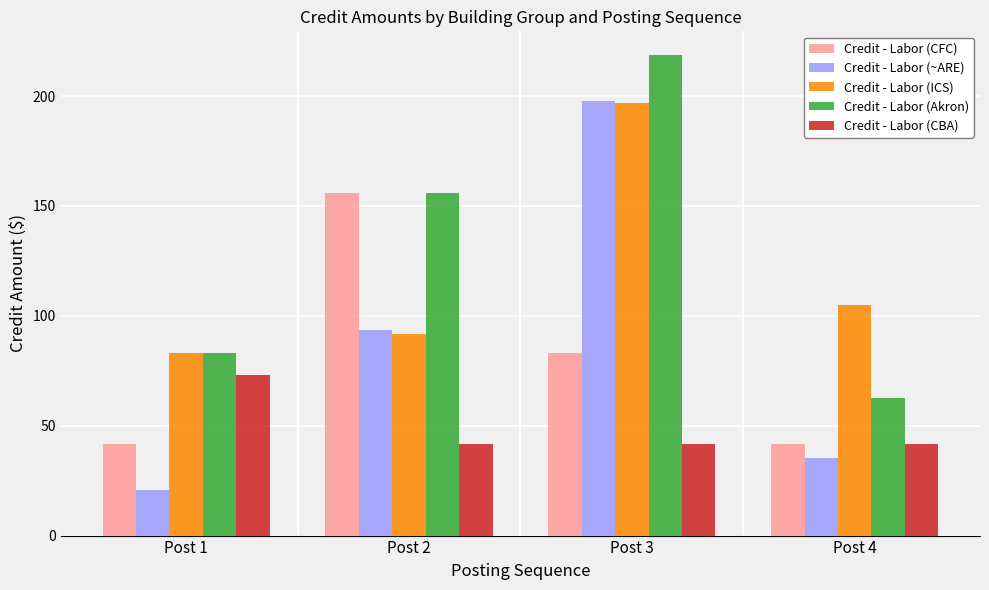

Which category has the highest value in the Credit - Labor (ICS) series?

Post 3